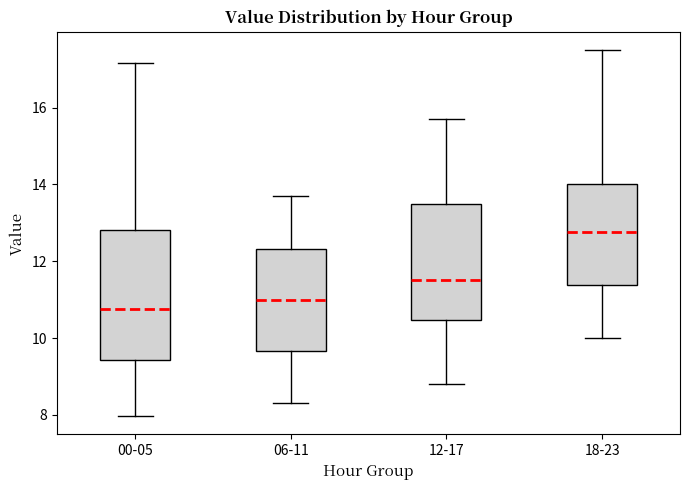

Where is the lower edge of the box for 12-17 on the y-axis? The values are not printed on the chart, so give them approximately, as read against the axis.

10.4